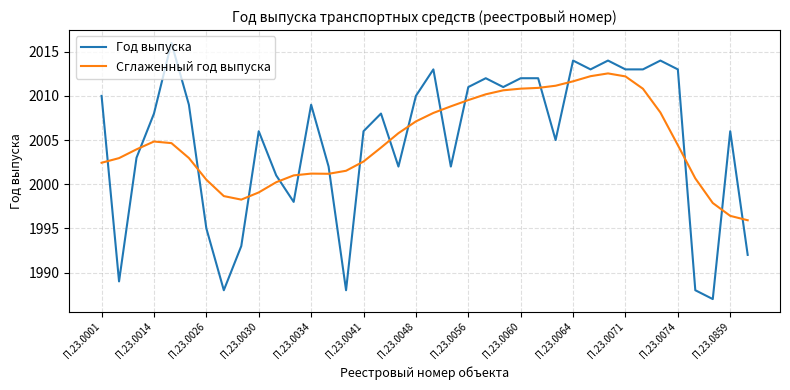

How many lines are shown in the chart?

2